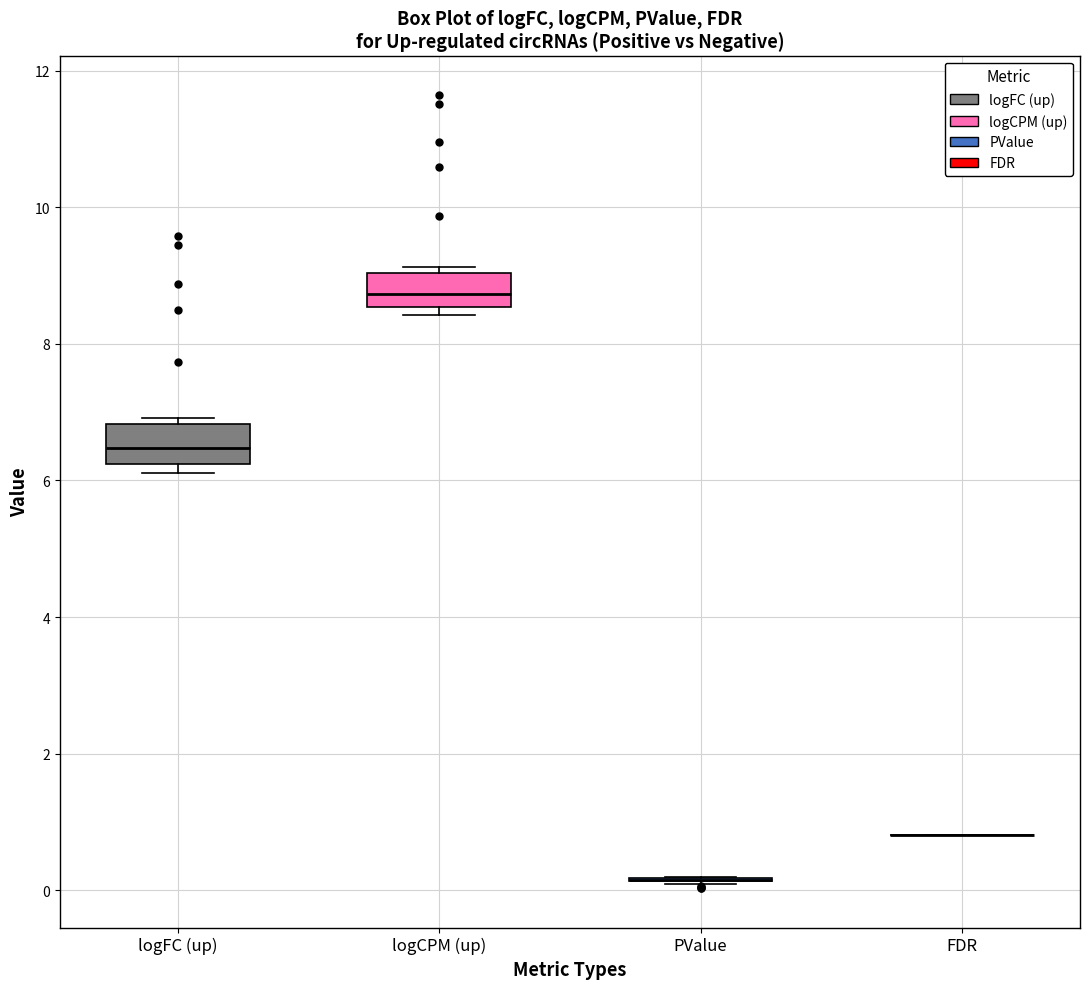

Reading left to right, read every box against the y-axis: the position of its median line, the range the box covers, and the ends of its whiskers. The values are not printed on the chart, so give them approximately, as read against the axis.

logFC (up): median 6.4, box 6.2 to 6.8, whiskers 6.2 (just below the box's lower edge) to 7.0
logCPM (up): median 8.8, box 8.6 to 9.0, whiskers 8.4 to 9.2
PValue: box collapsed to a line at 0.2, whiskers 0.0 to 0.2
FDR: box collapsed to a line at 0.8, whiskers 0.8 to 0.8